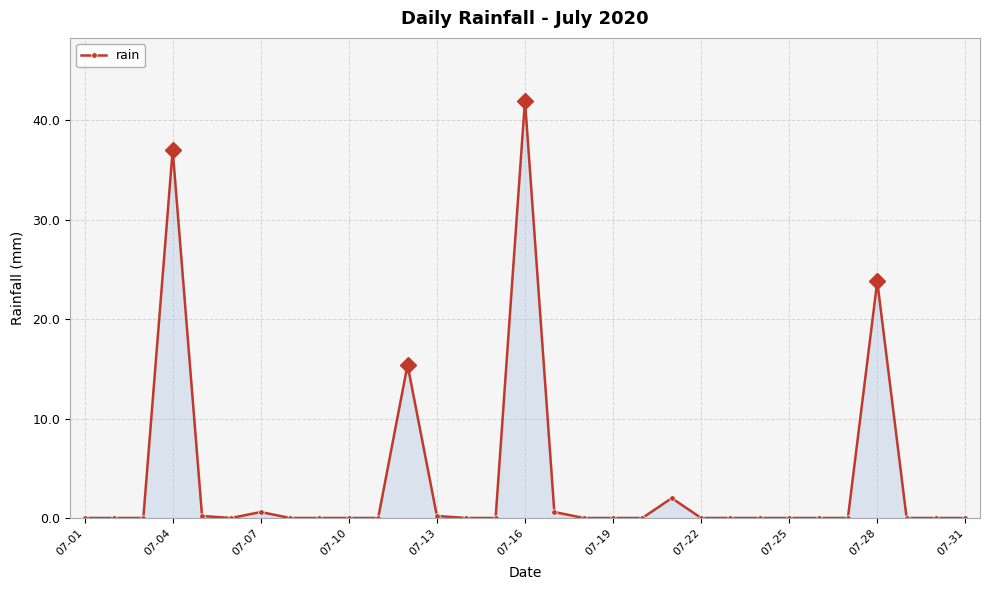

What is the maximum value shown in the chart?

42.0